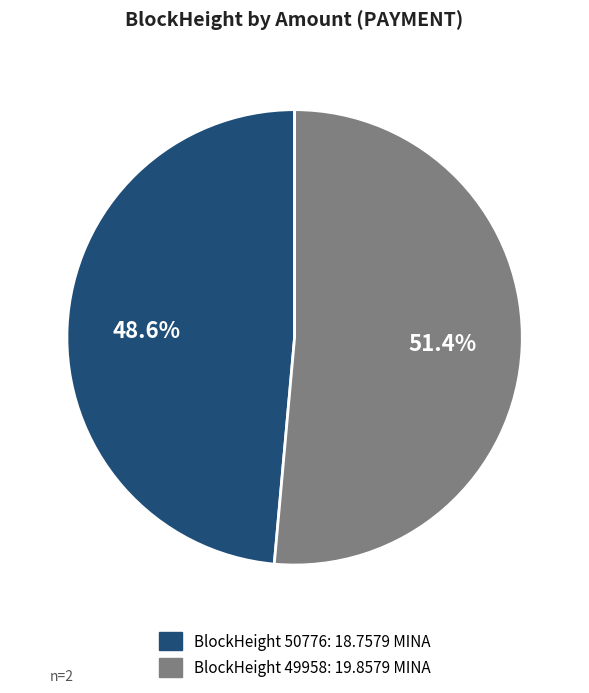

Is there any slice that represents more than half of the pie?

Yes